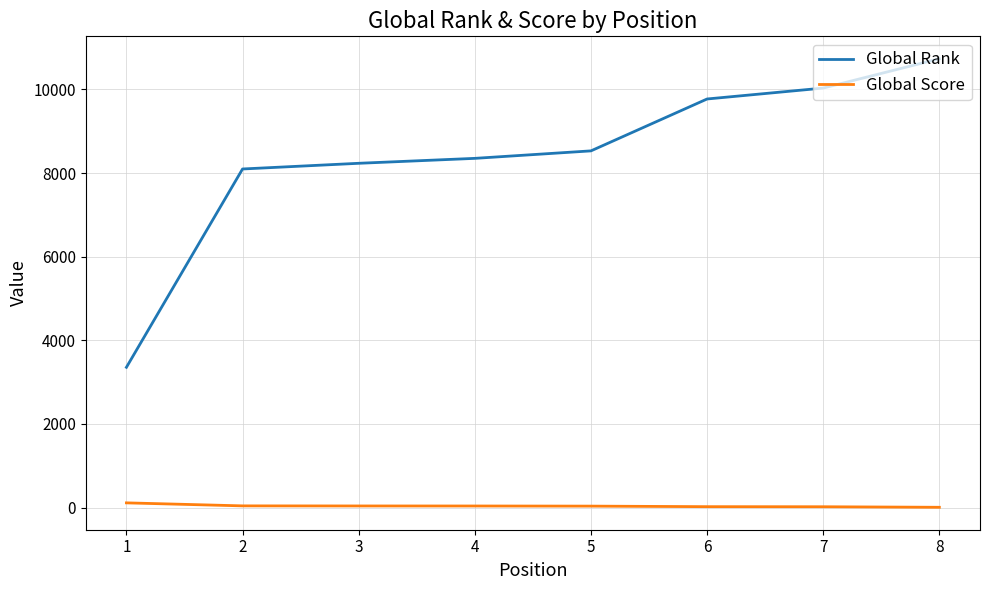

True or false: Global Rank and Global Score intersect in this chart.

False